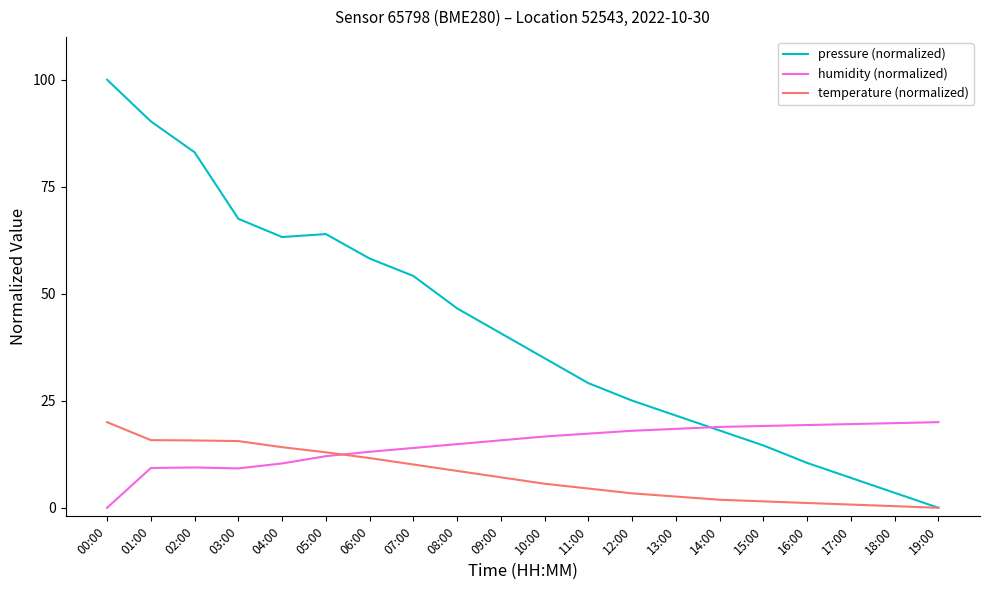

What is the difference between the maximum and minimum values in the temperature (normalized) series?

20.0